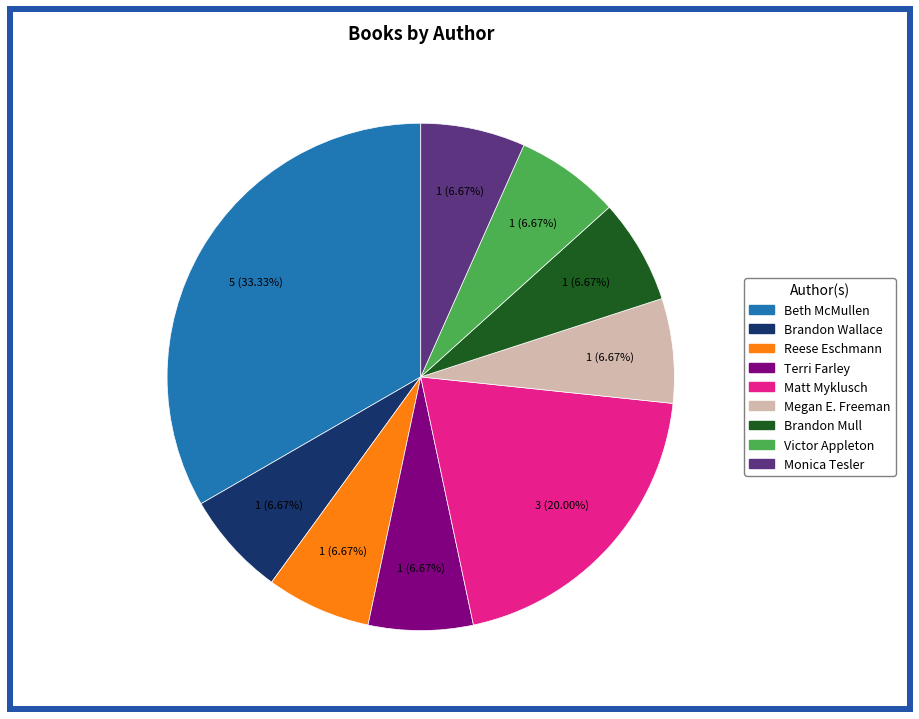

Is there any slice that represents more than half of the pie?

No